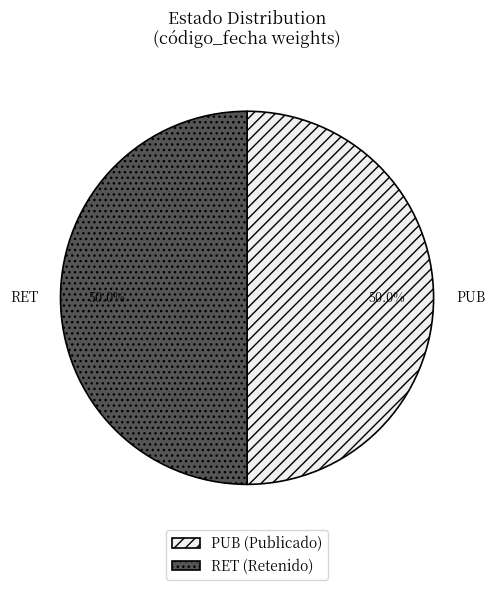

What percentage is the RET slice, to the nearest percent?

50%